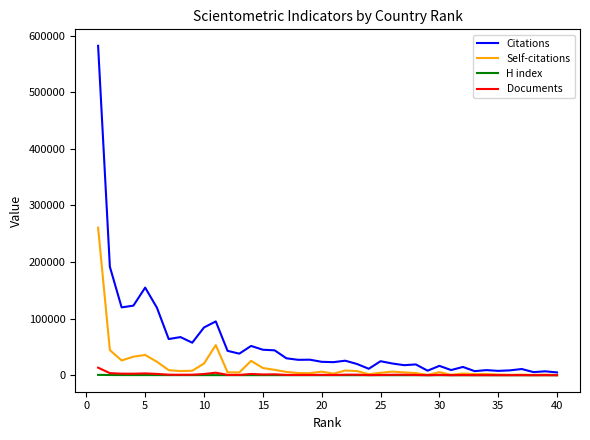

What is the sum of all Self-citations values?

663137